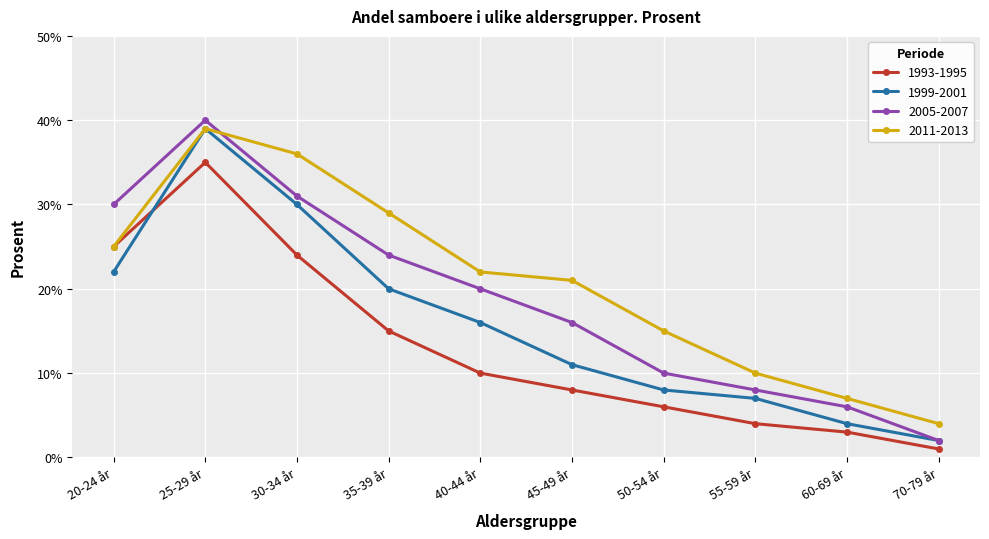

How many interior local peaks does the 2011-2013 series have?

1